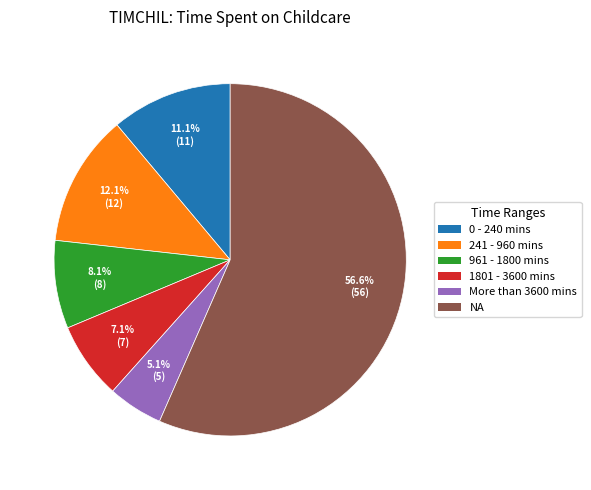

Between 0 - 240 mins and 241 - 960 mins, which is larger?

241 - 960 mins